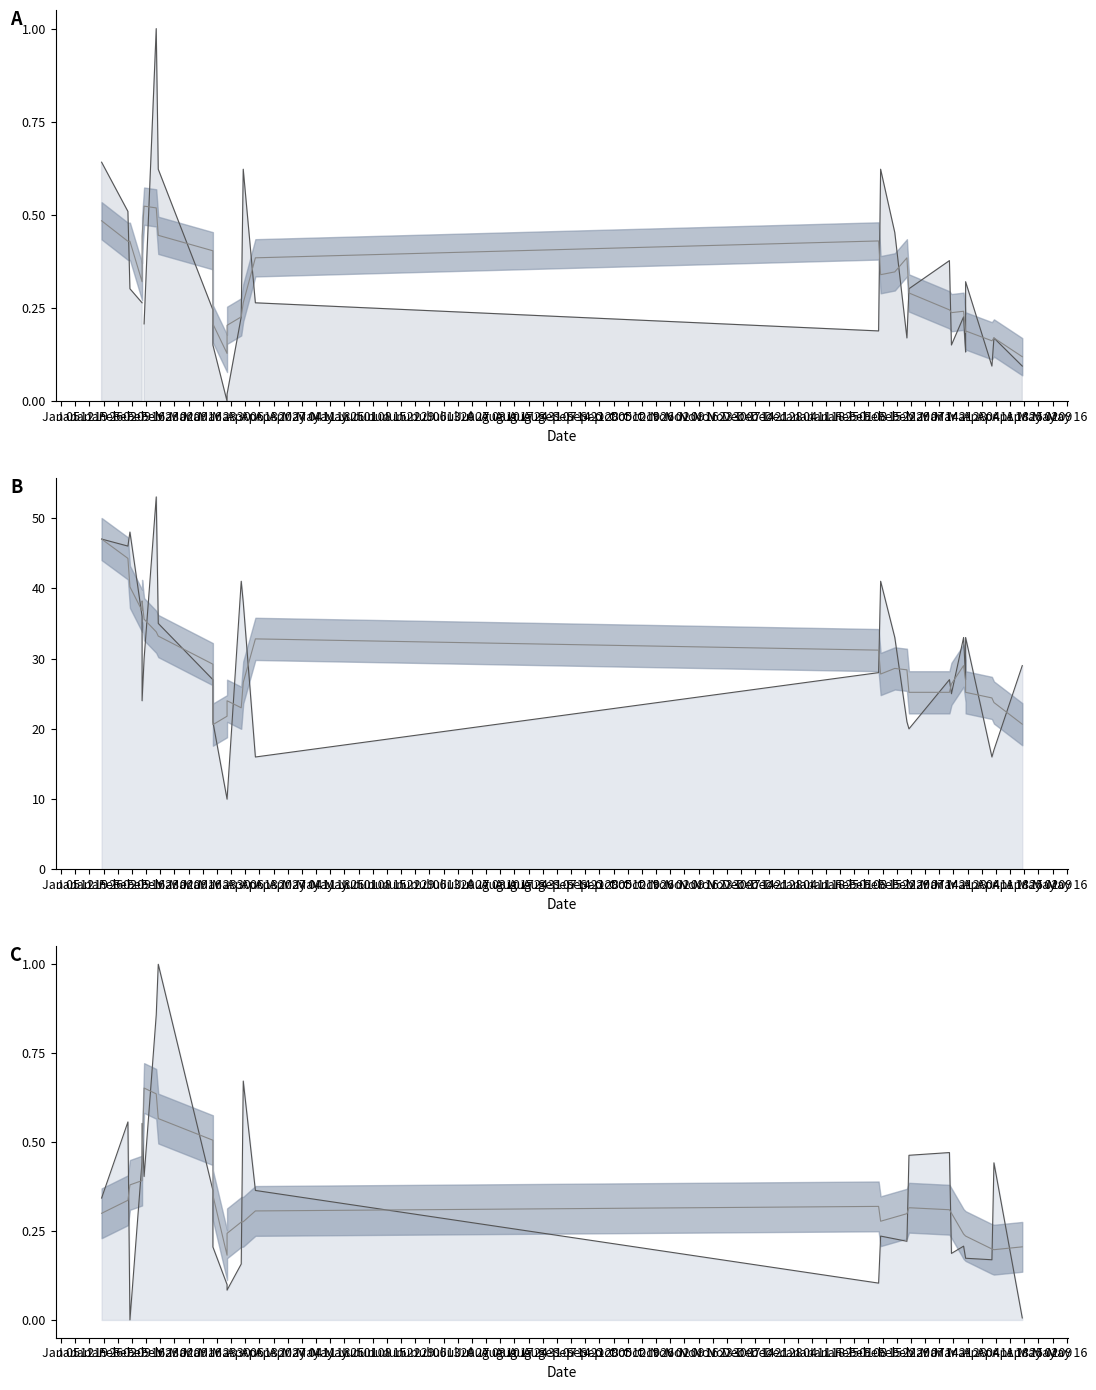

How many interior local valleys (lower than both neighbors) does the data have?

7